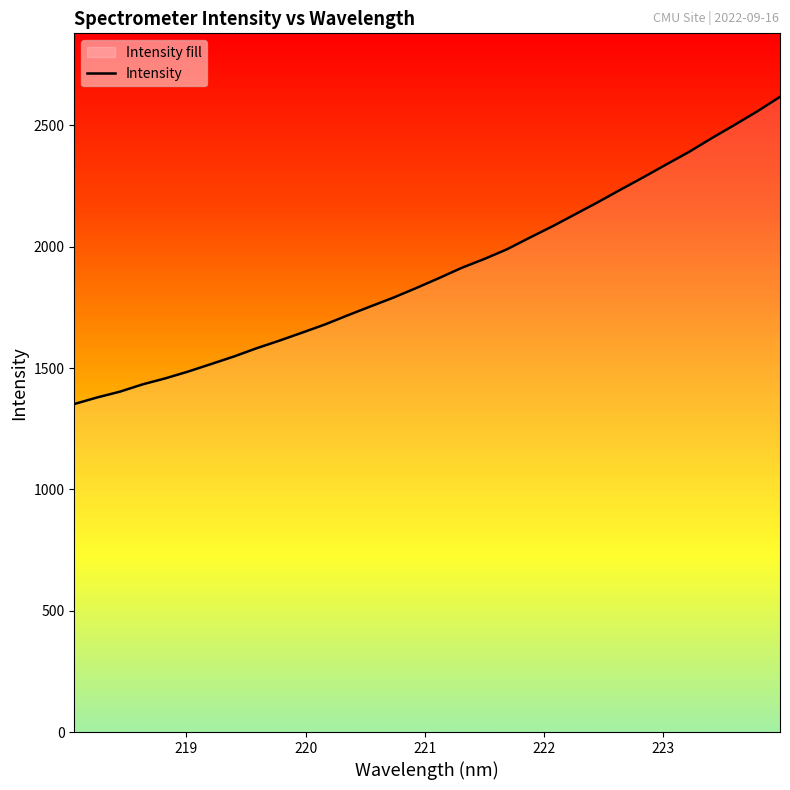

What is the difference between the maximum and minimum values?

1266.0